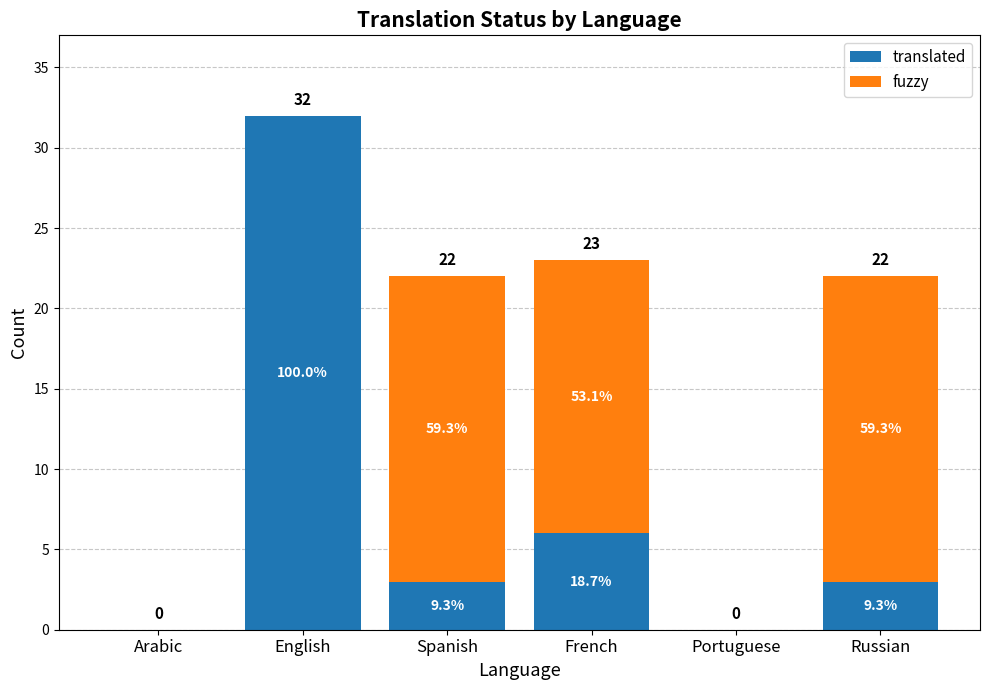

At which category is the sum across all series the highest?

English